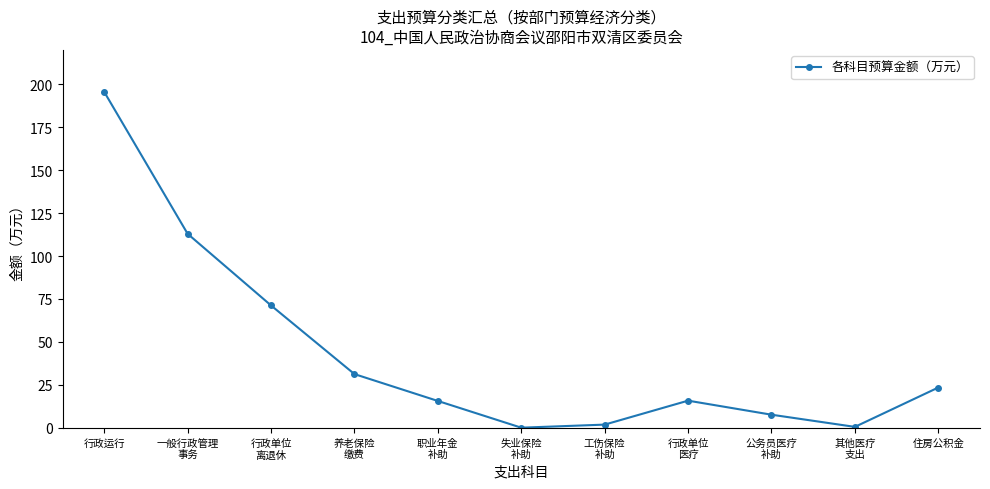

What is the change in value from 养老保险
缴费 to 住房公积金?

-7.8